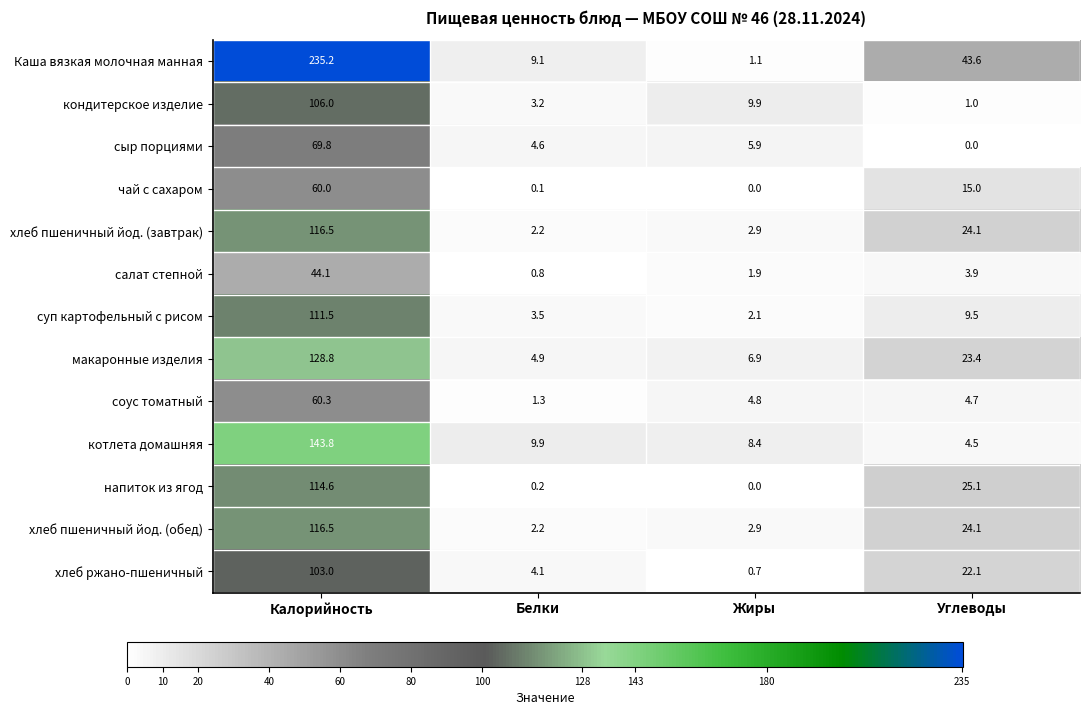

Which series changed the most between Калорийность and Жиры?

Каша вязкая молочная манная